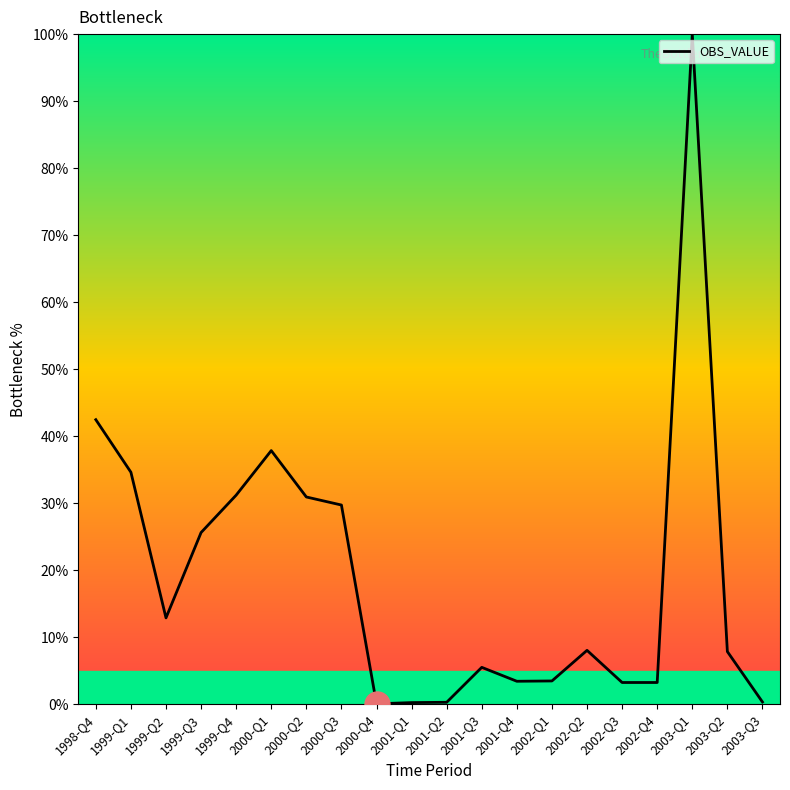

True or false: the data shows 12.9 at 1999-Q2.

True